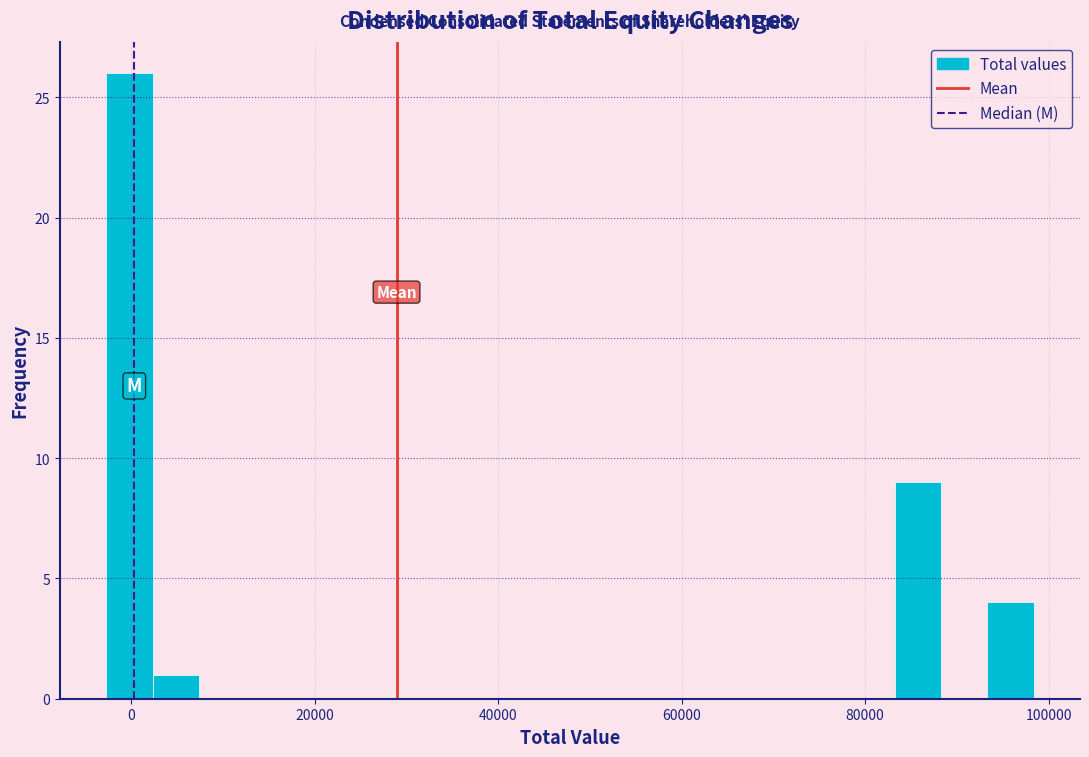

Around what value on the x-axis is the tallest bar? Give the approximate position of its centre, as read against the axis.

0